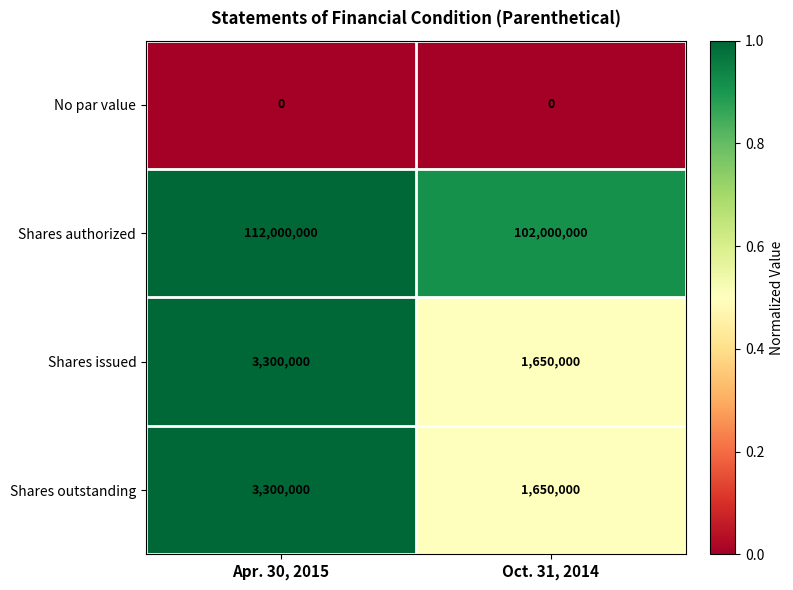

Reading right to left, what are all the values shown in this chart?

No par value: 0	0
Shares authorized: 102000000	112000000
Shares issued: 1650000	3300000
Shares outstanding: 1650000	3300000